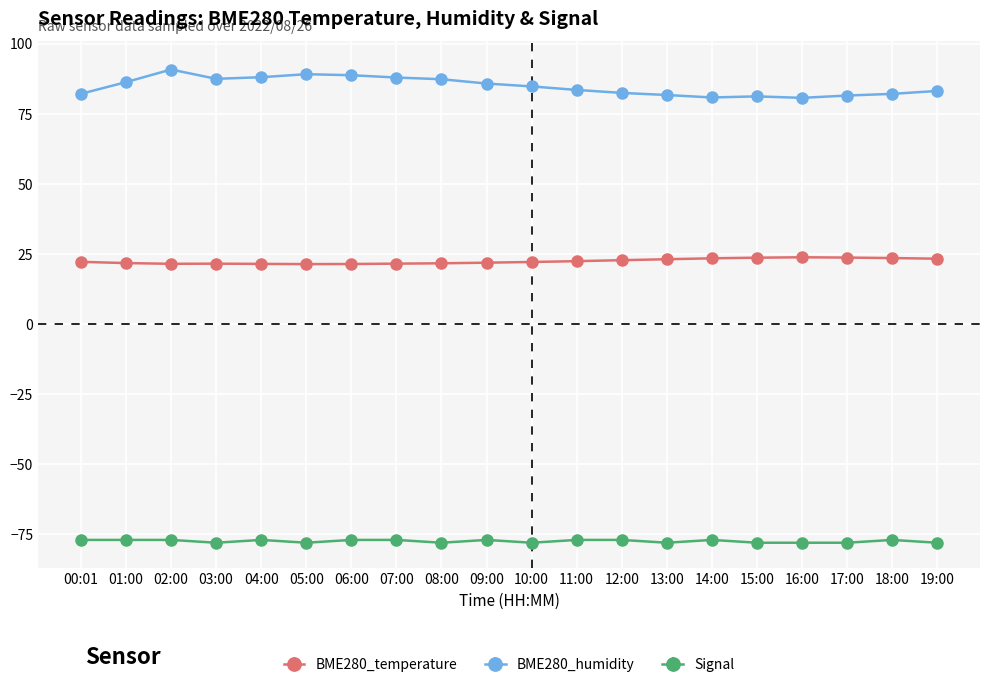

Is it true that BME280_temperature equals 22.1 at 10:00?

True